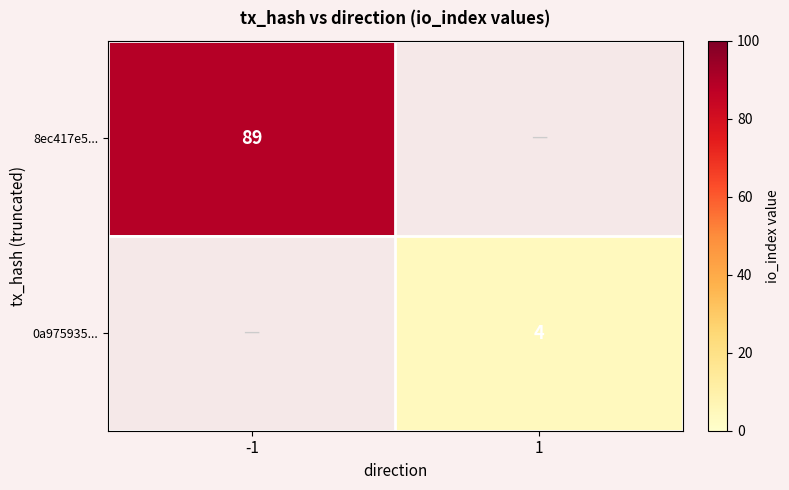

Is the value of 0a975935... at 1 greater than the value of 8ec417e5... at -1?

No